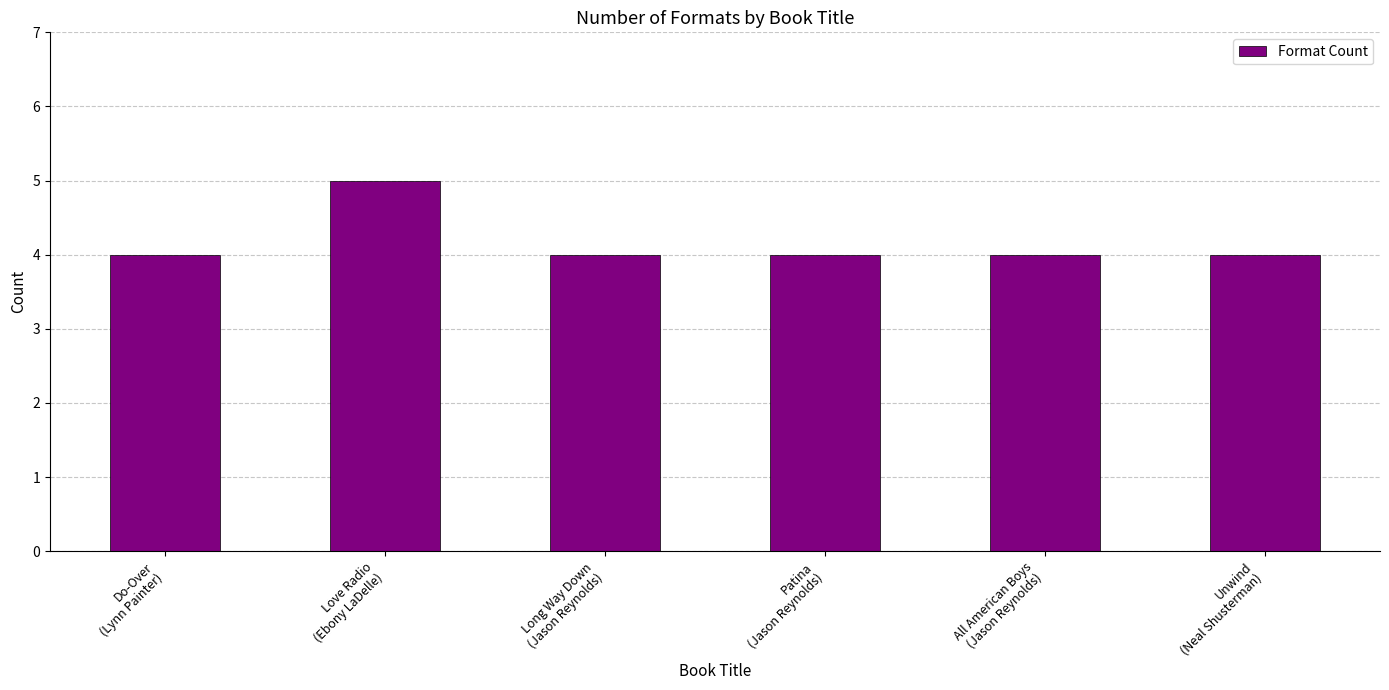

What is the sum of the values at All American Boys
(Jason Reynolds) and Unwind
(Neal Shusterman)?

8